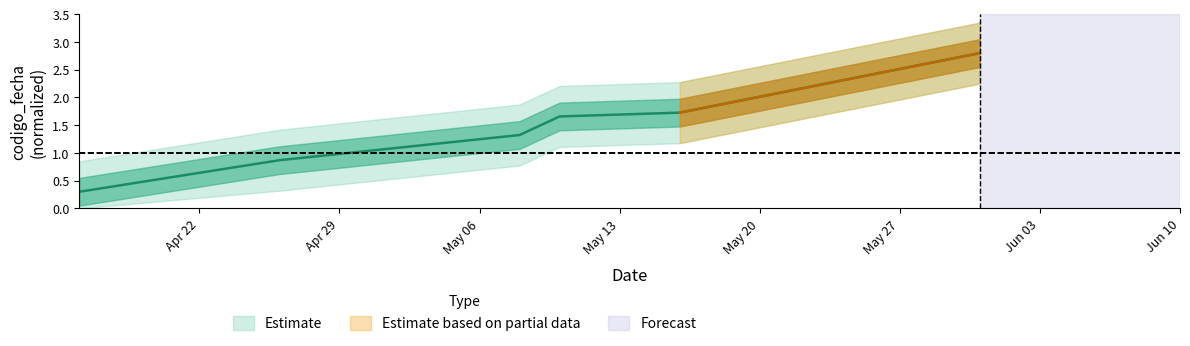

Rank the categories by value from lowest to highest.

2024-04-16, 2024-04-26, 2024-05-08, 2024-05-10, 2024-05-16, 2024-05-31